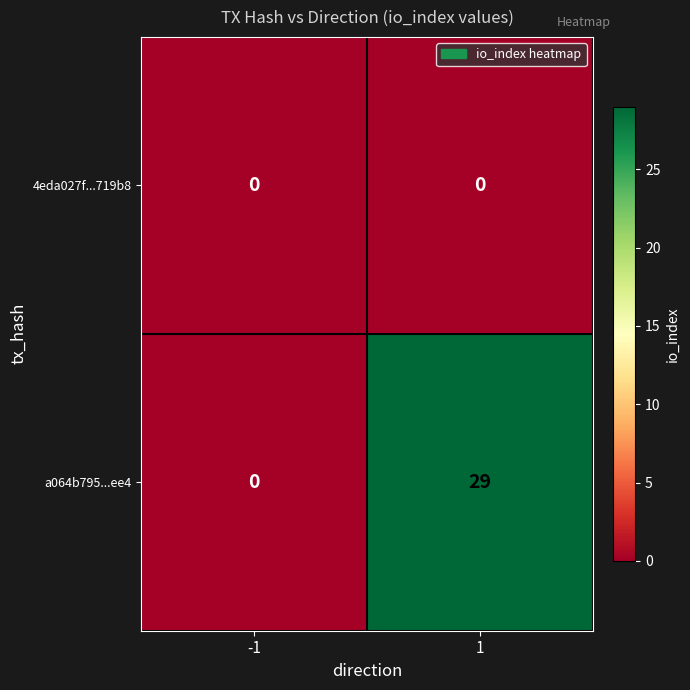

True or false: a064b795...ee4 has a value of 20 at 1.

False